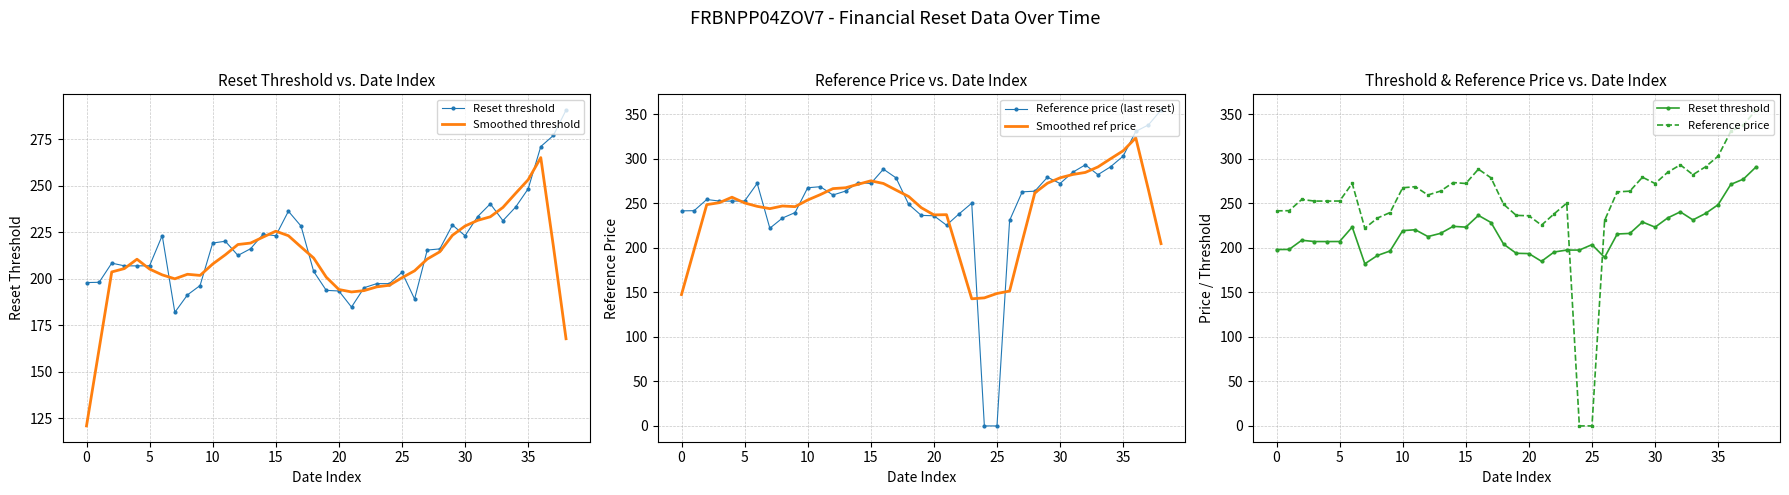

Reading left to right, extract all data points from this chart.

Reset threshold: 197.9	198.1	208.4	206.9	206.9	207.0	223.2	181.9	191.3	196.3	219.2	220.1	212.5	216.1	224.0	223.1	236.3	228.3	203.9	193.7	193.4	184.8	195.2	197.4	197.4	203.4	189.1	215.4	216.0	228.9	223.1	233.4	240.2	231.2	238.5	248.3	271.0	277.0	290.6
Smoothed threshold: 120.9	162.3	203.6	205.4	210.5	205.2	202.1	199.9	202.4	201.8	207.9	212.9	218.4	219.2	222.4	225.5	223.1	217.1	211.1	200.8	194.2	192.9	193.6	195.6	196.5	200.5	204.3	210.6	214.5	223.4	228.3	231.4	233.3	238.3	245.8	253.2	265.1	217.4	167.7
Reference price (last reset): 241.4	241.6	254.1	252.3	252.3	252.4	272.2	221.9	233.3	239.4	267.3	268.5	259.2	263.6	273.1	272.1	288.1	278.4	248.7	236.3	235.9	225.3	238.0	250.0	0.0	0.0	230.6	262.7	263.4	279.1	272.0	284.6	293.0	281.9	290.8	302.8	330.5	337.8	354.4
Smoothed ref price: 147.4	197.9	248.3	250.5	256.7	250.2	246.4	243.8	246.8	246.1	253.5	259.6	266.3	267.3	271.2	275.1	272.1	264.7	257.5	244.9	236.8	237.1	189.8	142.7	143.7	148.6	151.3	207.2	261.6	272.4	278.4	282.1	284.5	290.6	299.8	308.8	323.3	265.1	204.5
Reference price: 241.4	241.6	254.1	252.3	252.3	252.4	272.2	221.9	233.3	239.4	267.3	268.5	259.2	263.6	273.1	272.1	288.1	278.4	248.7	236.3	235.9	225.3	238.0	250.0	0.0	0.0	230.6	262.7	263.4	279.1	272.0	284.6	293.0	281.9	290.8	302.8	330.5	337.8	354.4